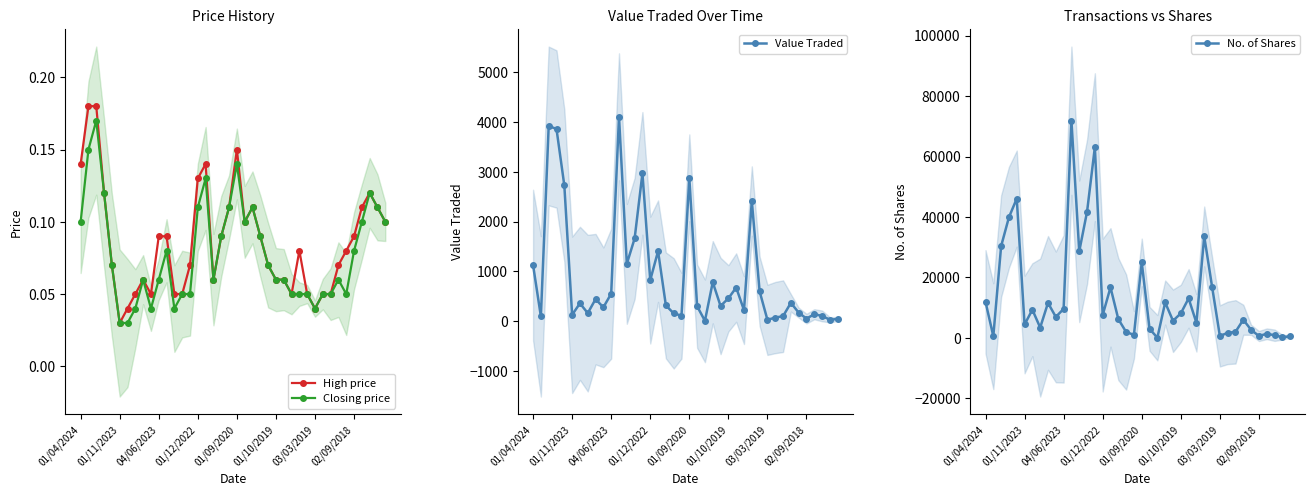

The value of High price at 23 is 0.1. True or false?

False